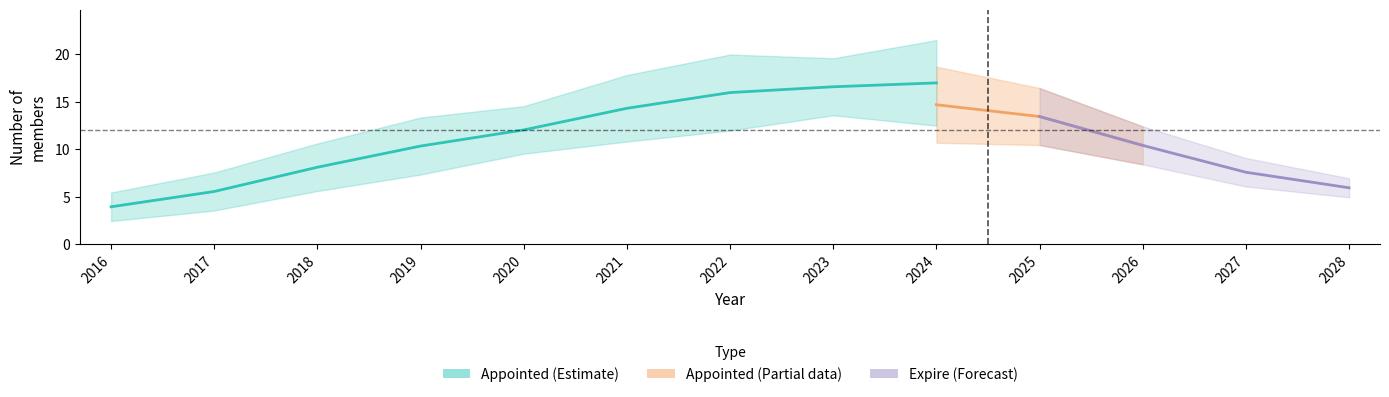

True or false: Expire_counts and Appointed_counts intersect in this chart.

False